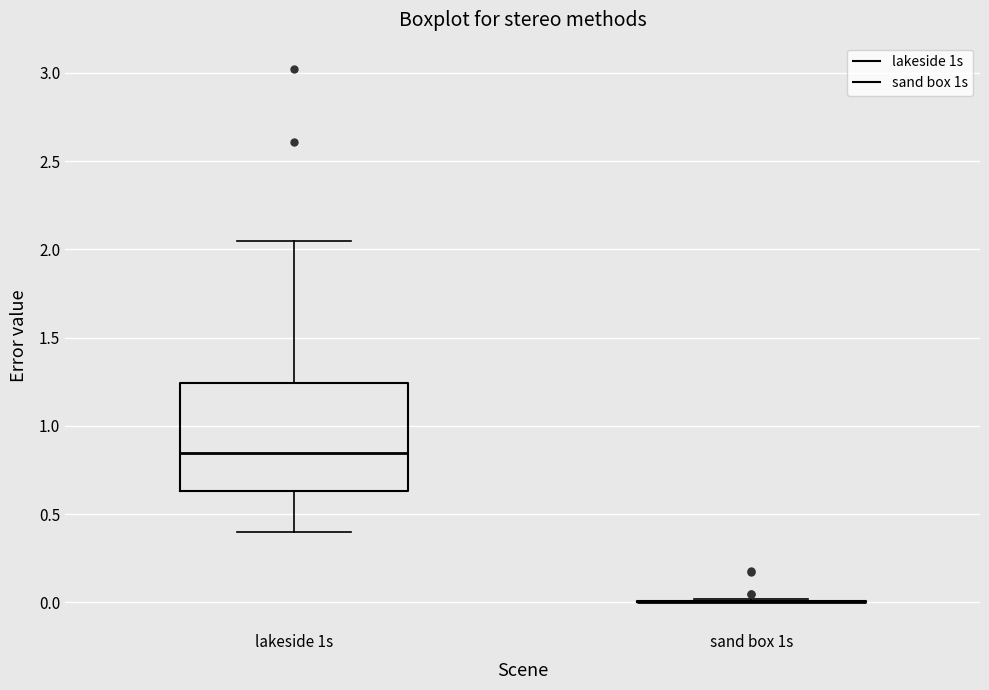

Reading left to right, transcribe this box plot: for each box, give where its median line is, the range the box spans, and where its two whiskers end, as read against the y-axis. The values are not printed on the chart, so give them approximately, as read against the axis.

lakeside 1s: median 0.85, box 0.65 to 1.25, whiskers 0.40 to 2.05
sand box 1s: box collapsed to a line at 0.00, whiskers 0.00 to 0.00